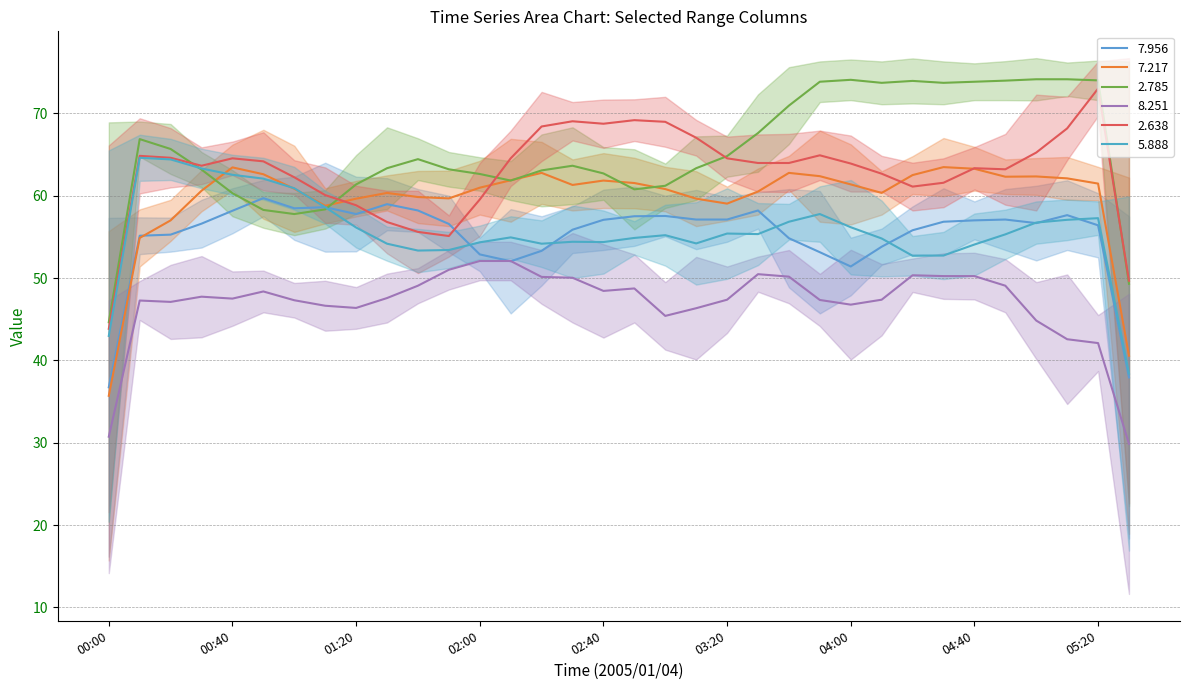

What is the highest value of the 8.251 series?

52.1